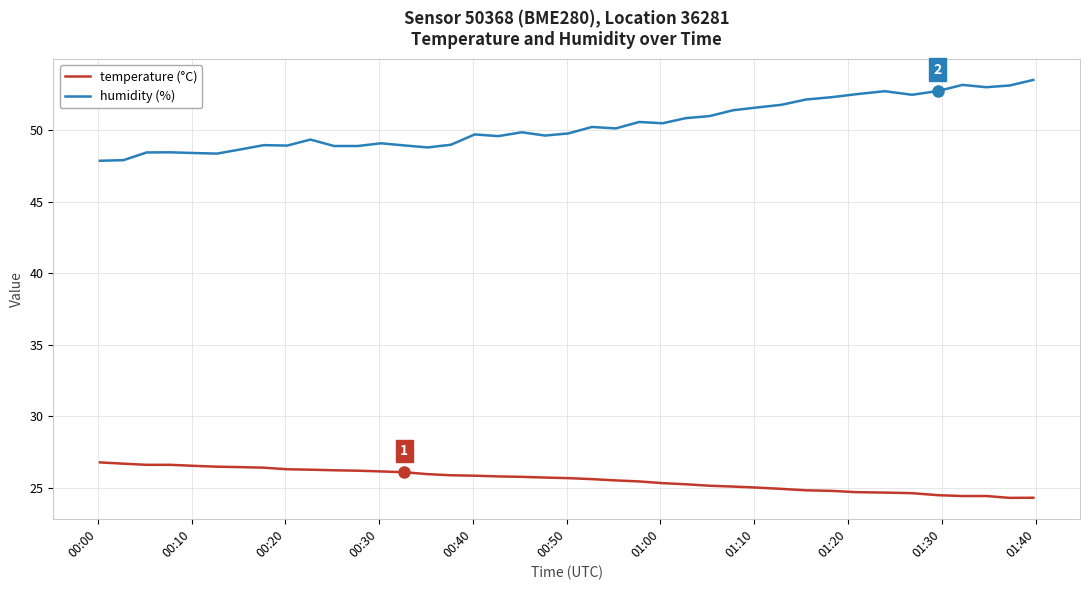

What are all the series names shown in the legend?

temperature (°C), humidity (%)